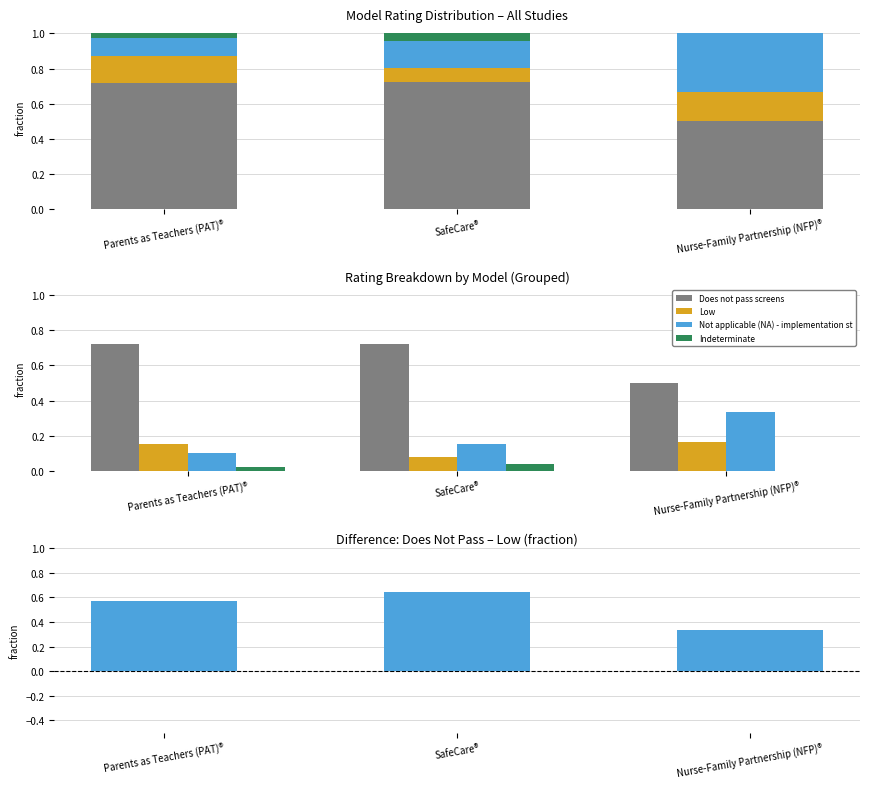

Which series has the widest spread of values?

Not applicable (NA) - implementation st